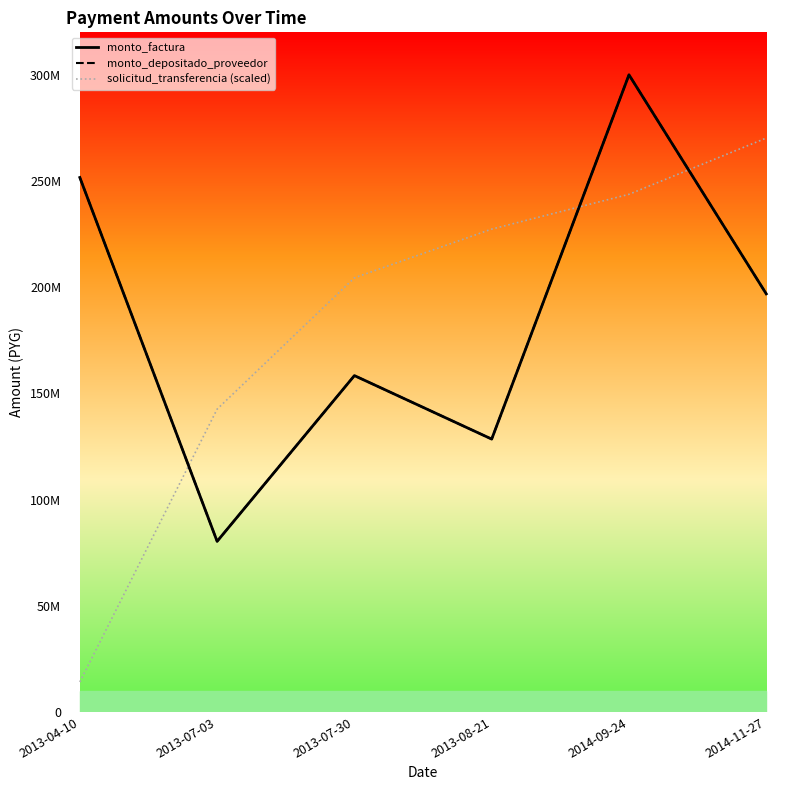

What is the sum of the solicitud_transferencia (scaled) values at 2014-09-24 and 2013-07-30?

448135000